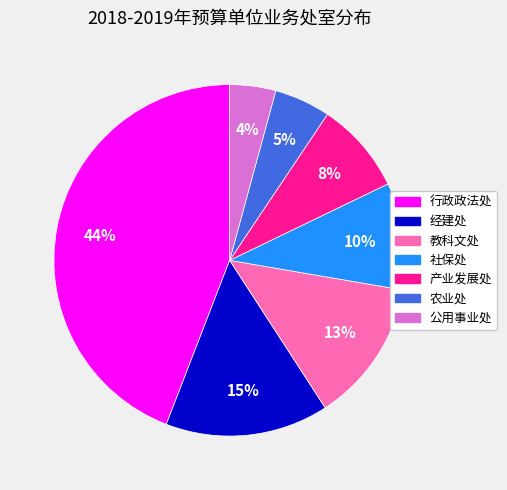

Count the number of slices in the pie.

7